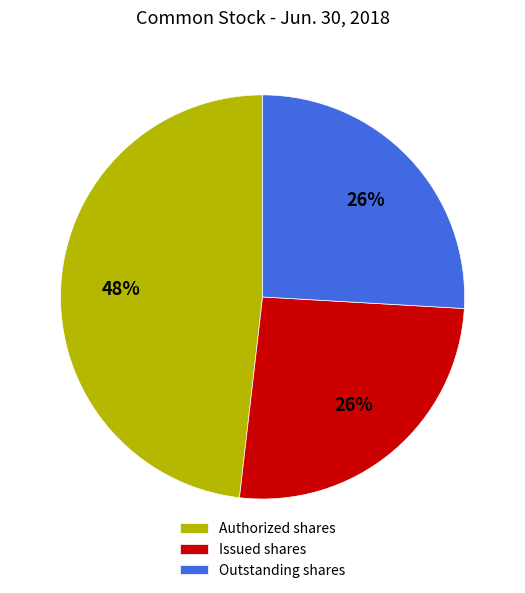

Which category has the biggest portion of the pie?

Authorized shares